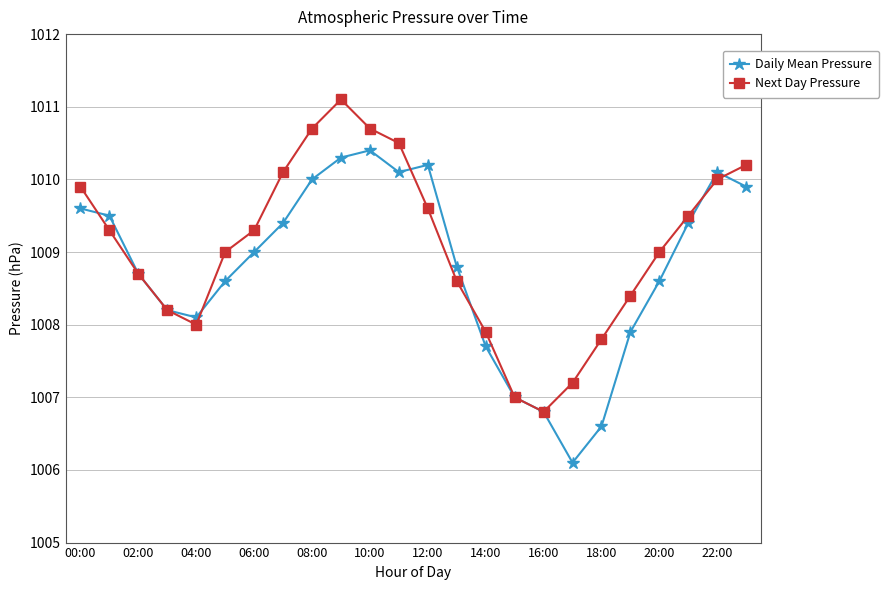

What is the minimum value for Next Day Pressure?

1006.8